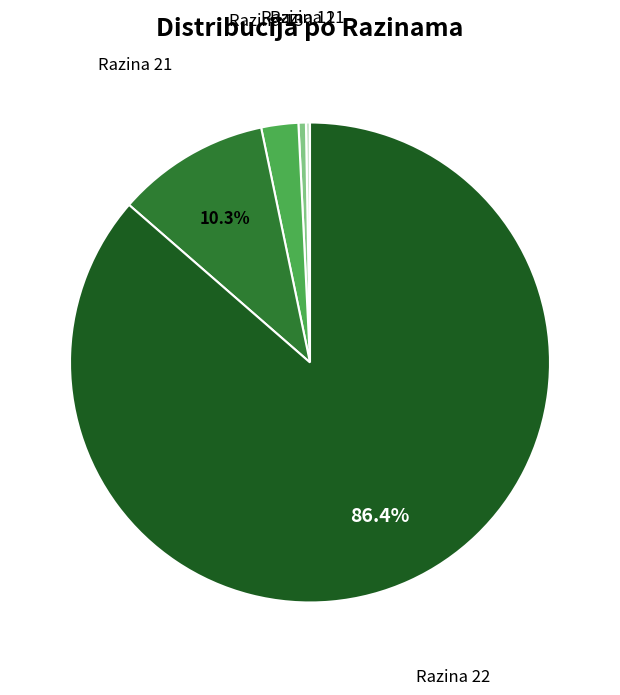

Is there any slice that represents more than half of the pie?

Yes